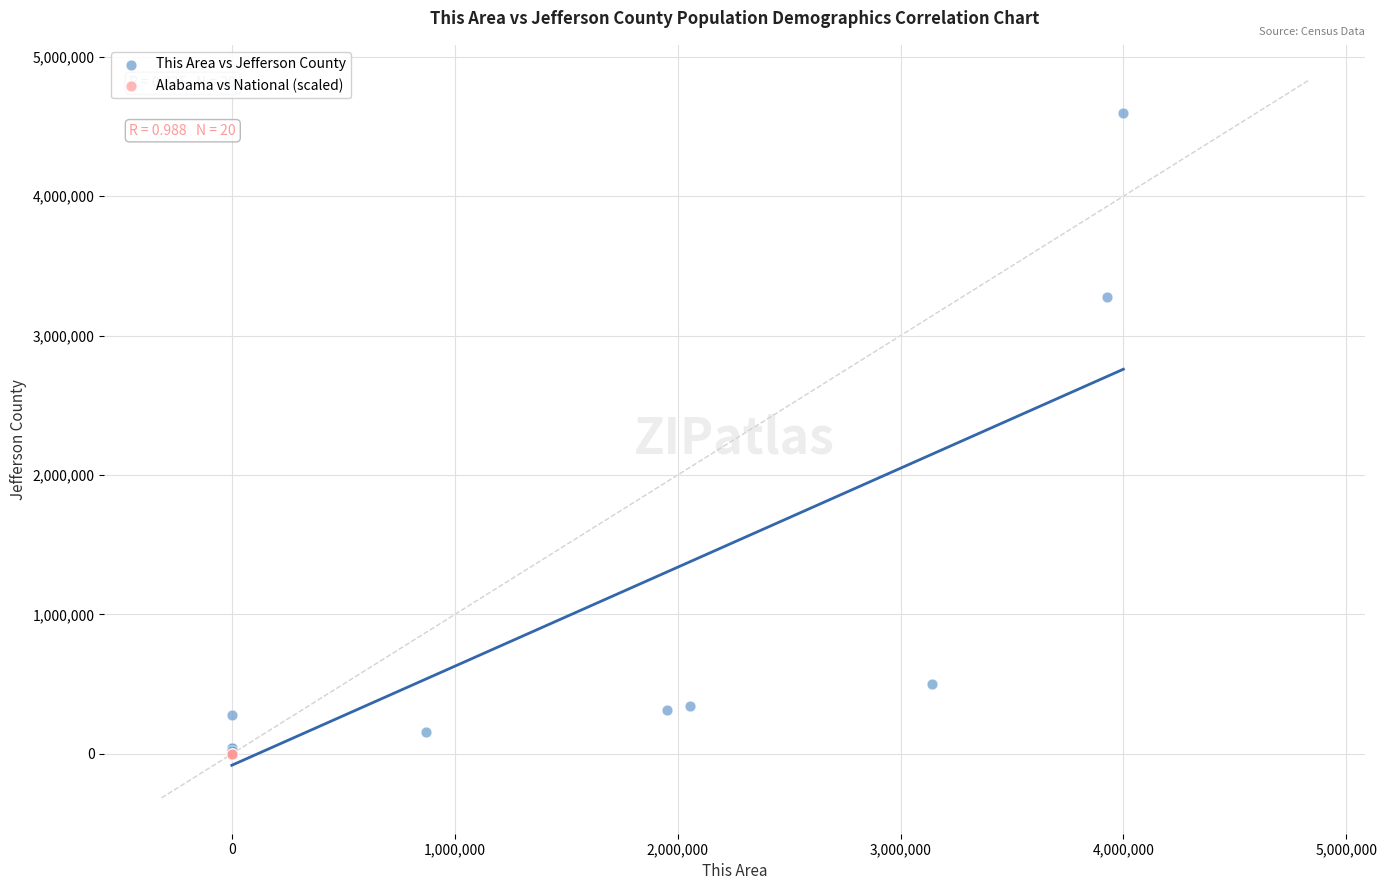

Which series contains the highest Y value?

This Area vs Jefferson County